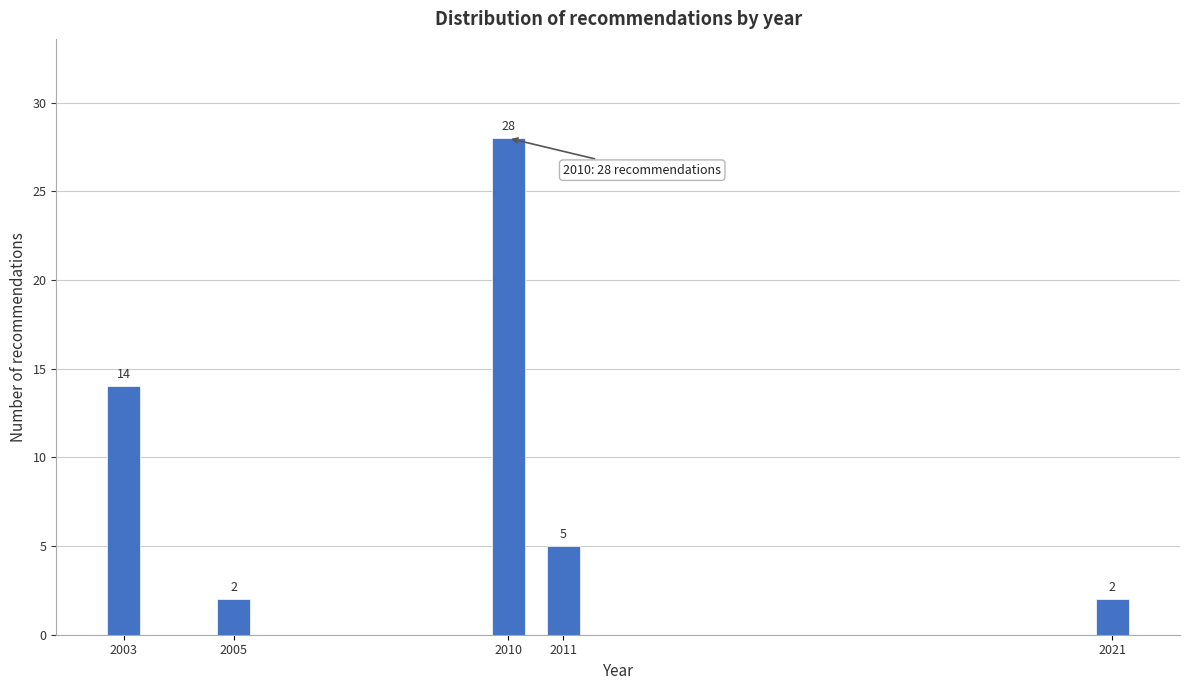

Reading left to right, what are all the values shown in this chart?

2003=14	2005=2	2010=28	2011=5	2021=2